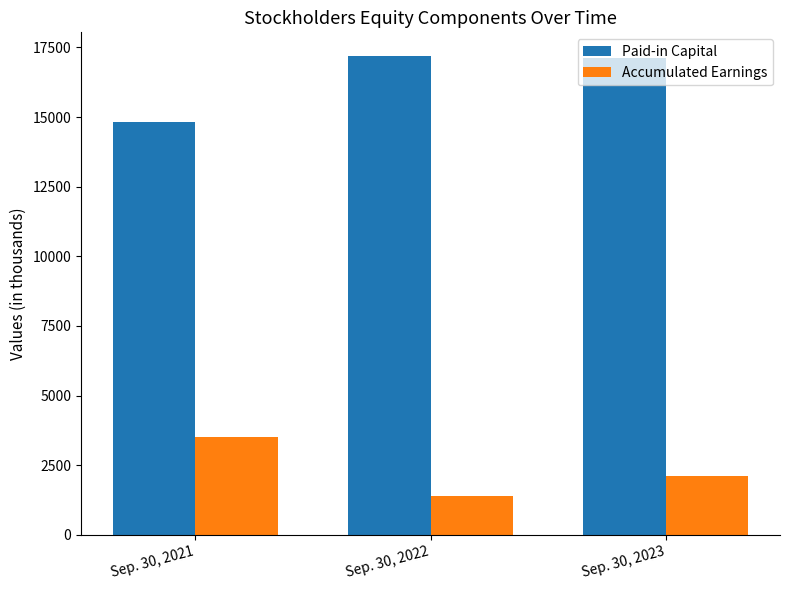

What is the maximum value for Accumulated Earnings?

3520